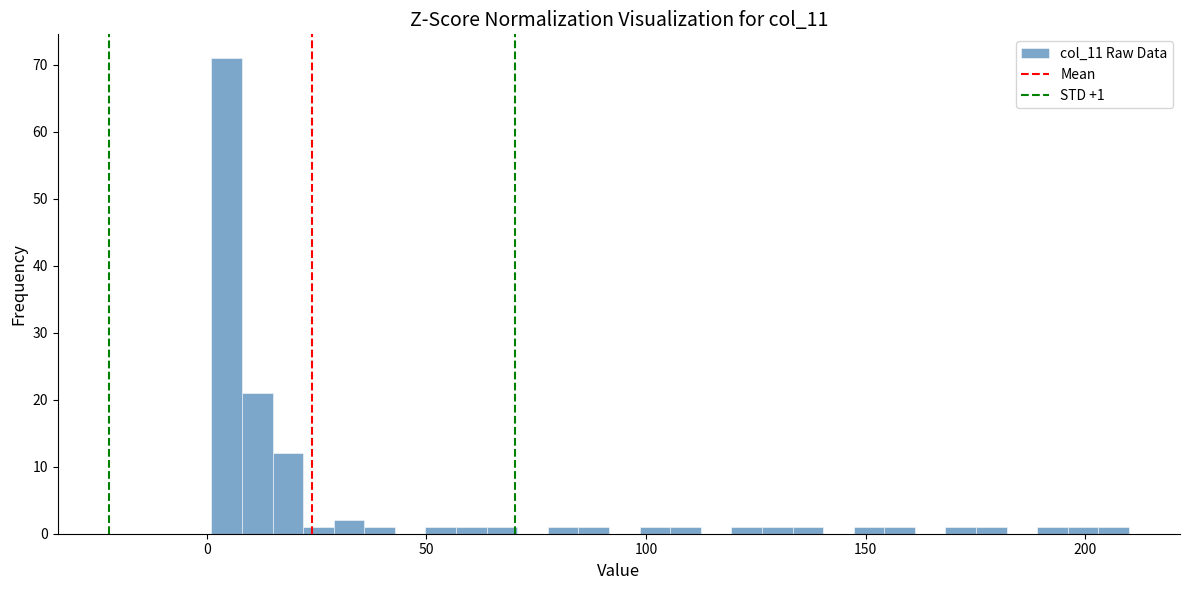

Around what value on the x-axis is the tallest bar? Give the approximate position of its centre, as read against the axis.

5